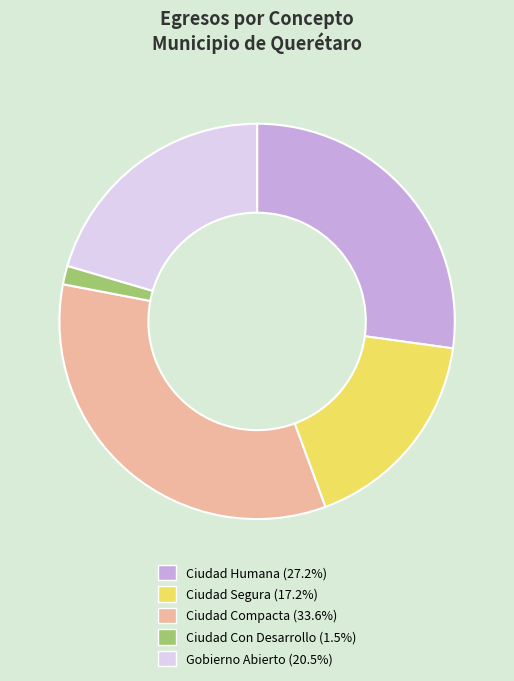

Is there any slice that represents more than half of the pie?

No